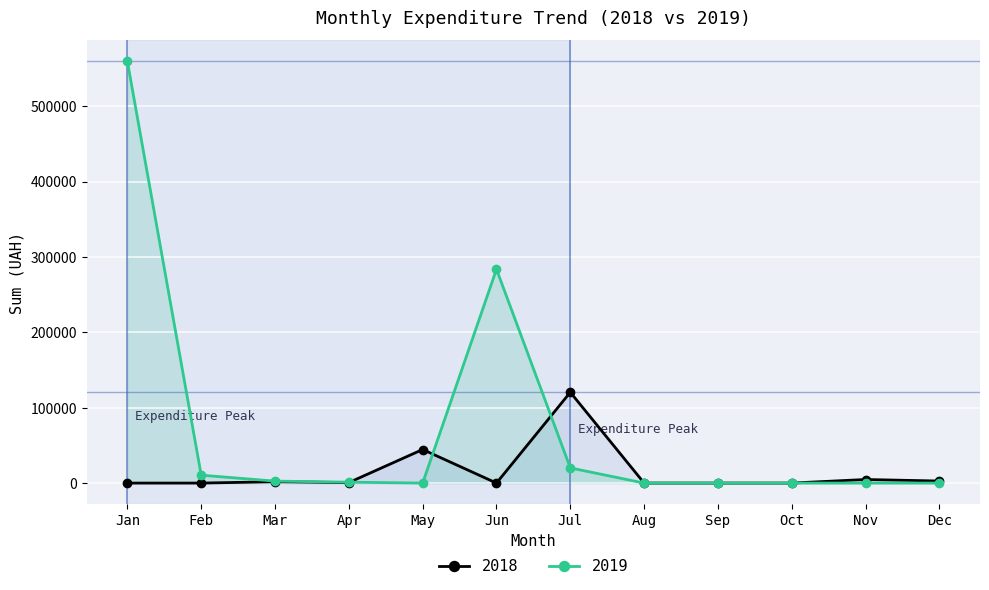

What is the spread (max minus min) of values at May?

44545.5